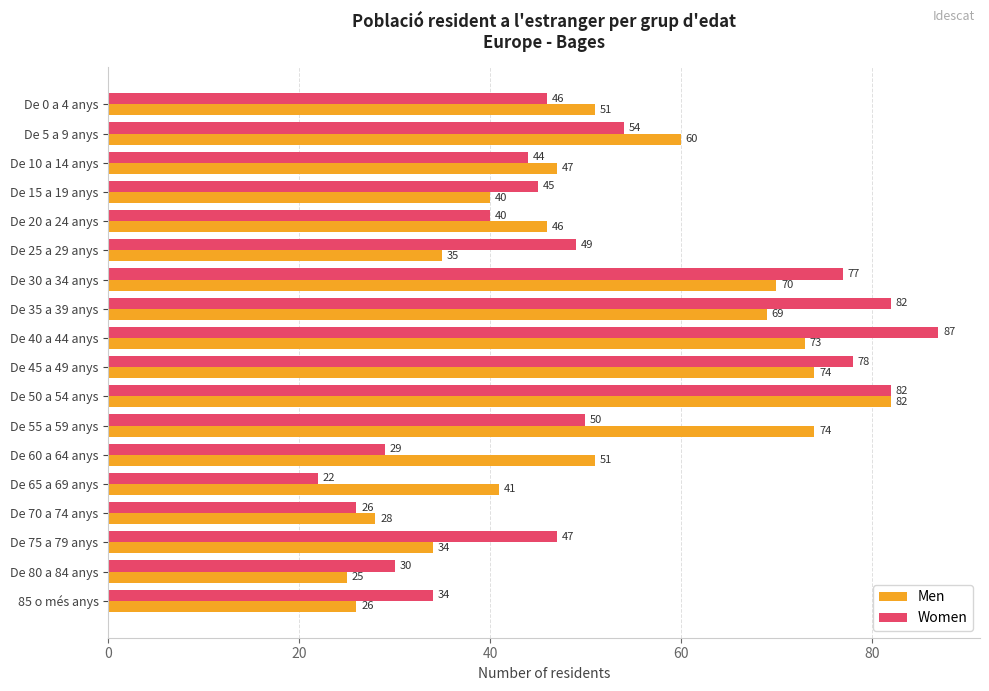

Is it true that Men equals 86 at De 0 a 4 anys?

False